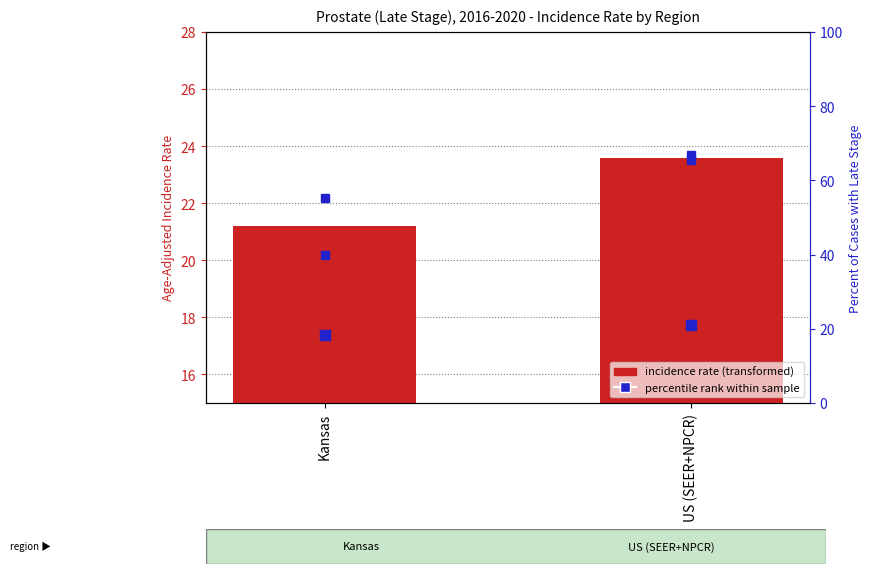

At how many categories does at least one series exceed 8?

2